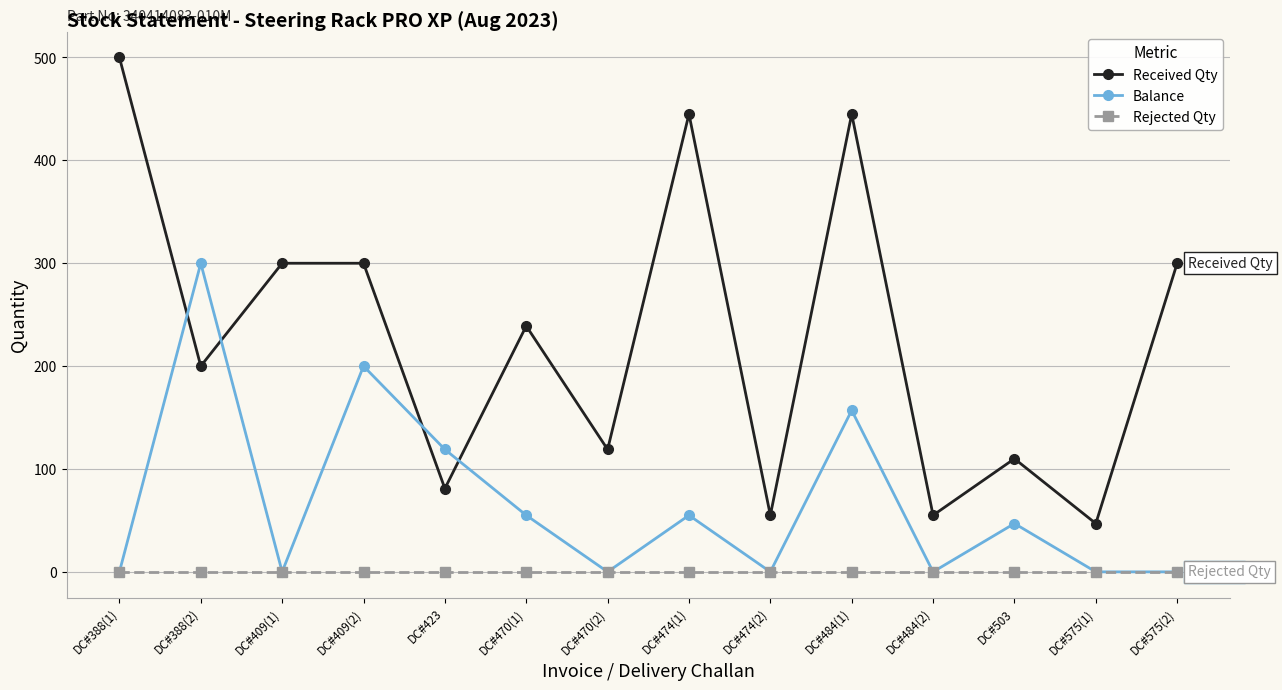

How many data points does each series have?

14